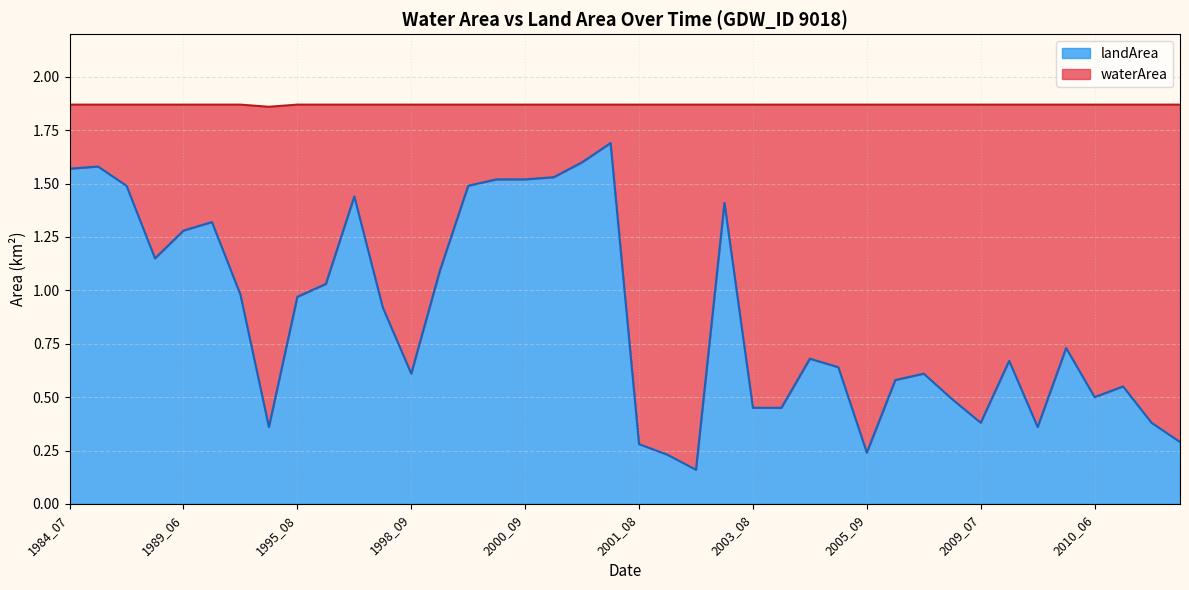

Rank the categories by value from lowest to highest.

2001_10, 2001_09, 2005_09, 2001_08, 2014_05, 1994_07, 2009_09, 2009_07, 2013_08, 2003_08, 2004_08, 2009_06, 2010_06, 2013_07, 2006_08, 1998_09, 2007_06, 2005_07, 2009_08, 2005_06, 2009_11, 1998_08, 1995_08, 1994_06, 1997_06, 1999_06, 1988_08, 1989_06, 1989_08, 2002_08, 1997_07, 1988_05, 2000_06, 2000_07, 2000_09, 2001_05, 1984_07, 1984_08, 2001_06, 2001_07